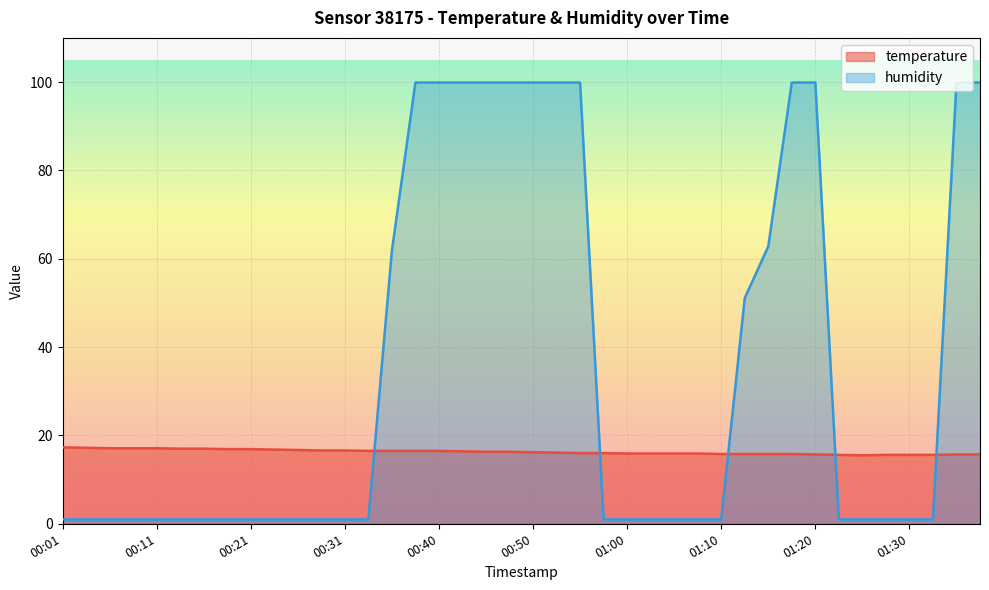

Is it true that temperature equals 9.8 at 01:27?

False